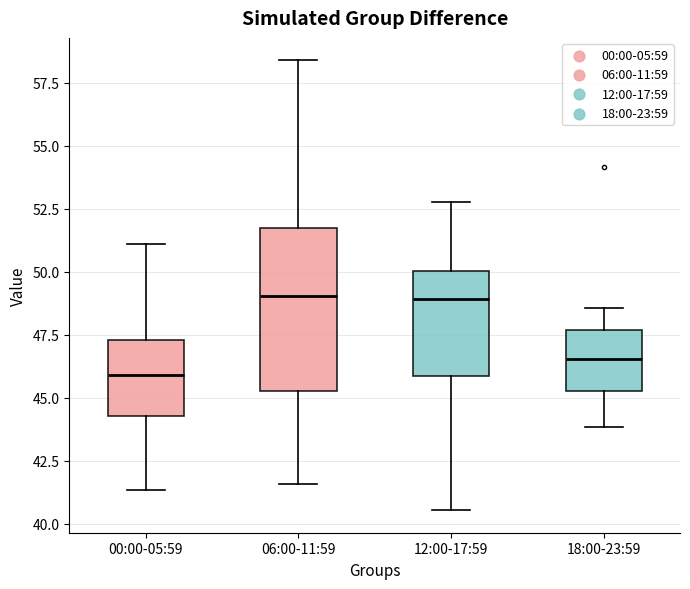

Reading left to right, read every box against the y-axis: the position of its median line, the range the box covers, and the ends of its whiskers. The values are not printed on the chart, so give them approximately, as read against the axis.

00:00-05:59: median 46.0, box 44.5 to 47.5, whiskers 41.5 to 51.0
06:00-11:59: median 49.0, box 45.5 to 51.5, whiskers 41.5 to 58.5
12:00-17:59: median 49.0, box 46.0 to 50.0, whiskers 40.5 to 53.0
18:00-23:59: median 46.5, box 45.5 to 47.5, whiskers 44.0 to 48.5